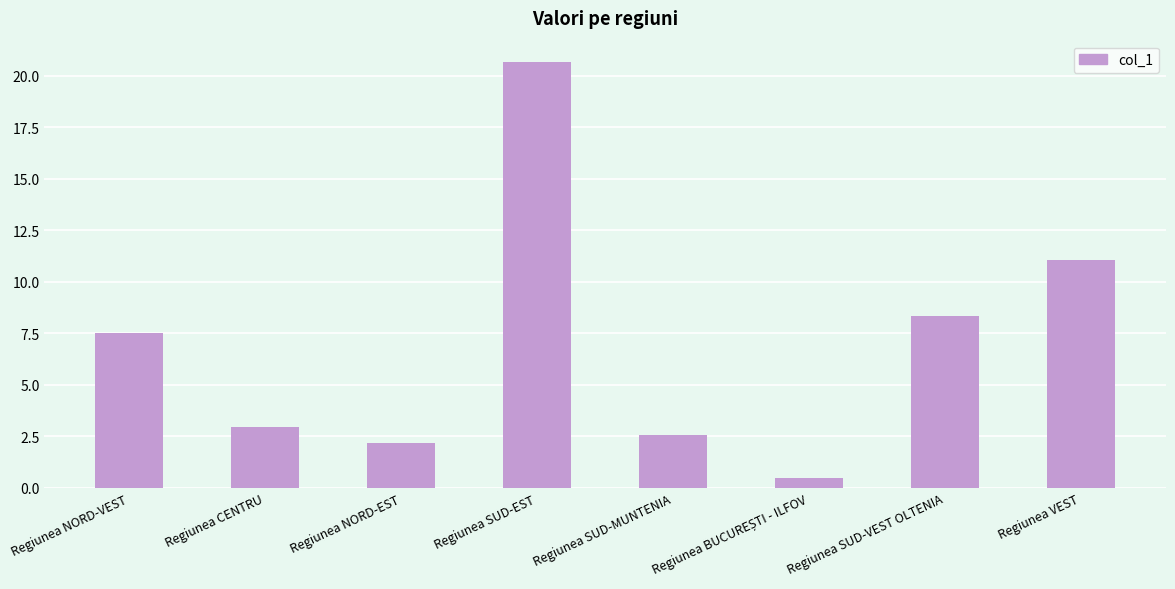

At which label does the data first exceed 7?

Regiunea NORD-VEST